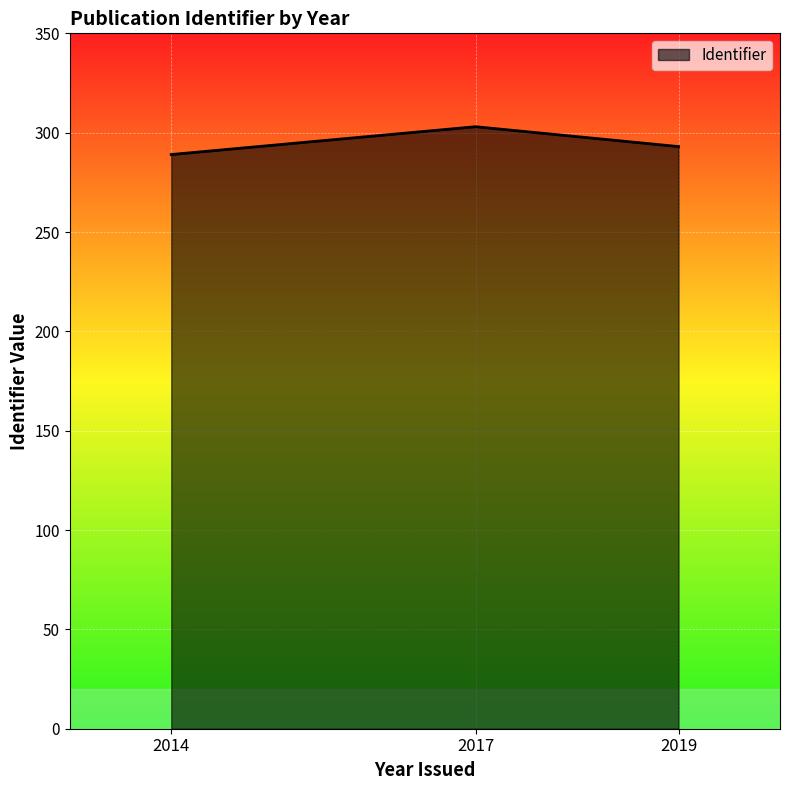

What is the smallest value displayed?

289